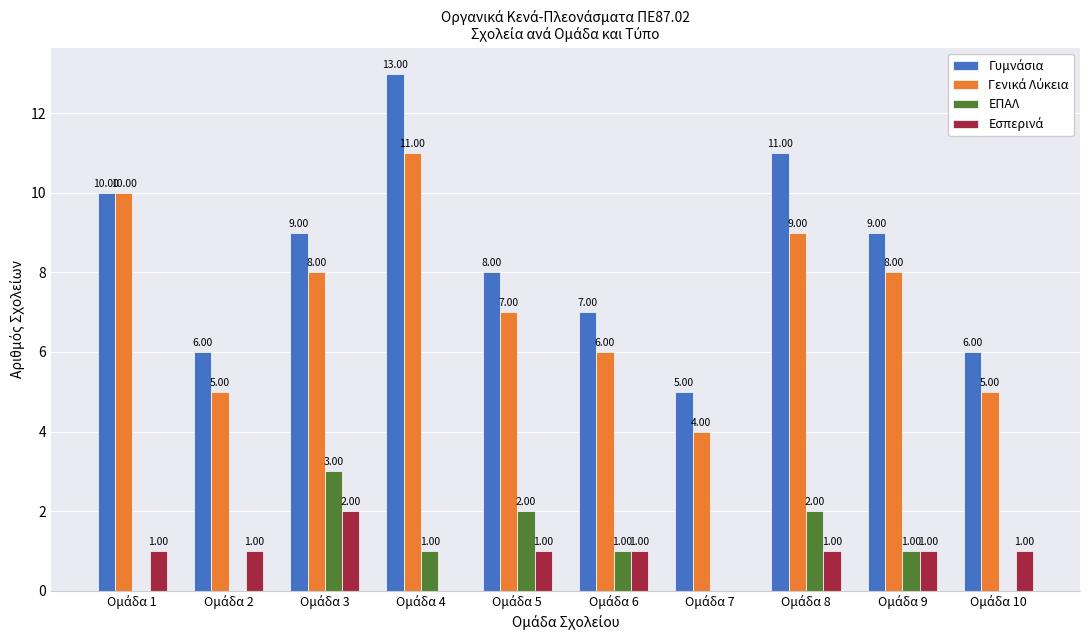

Are the bars horizontal?

No